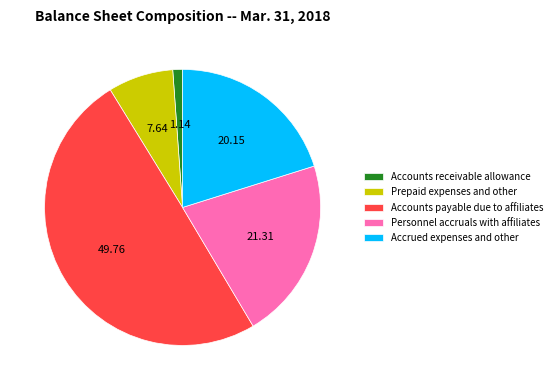

What is the smallest slice in the pie chart?

Accounts receivable allowance